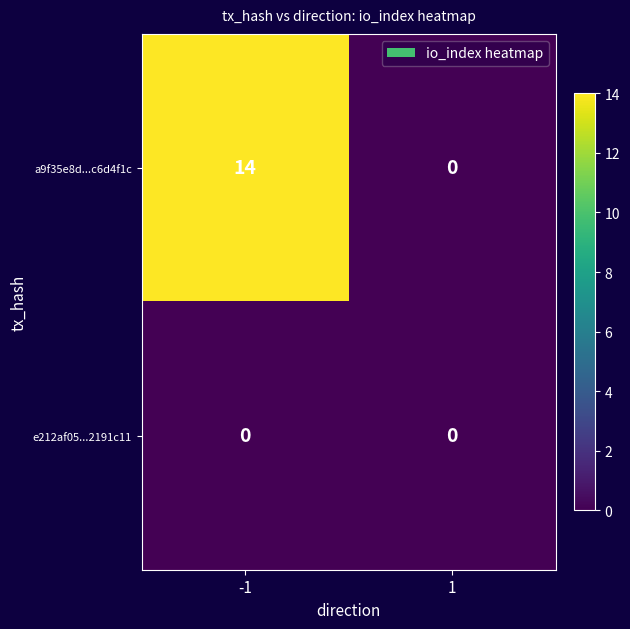

What is the sum of all a9f35e8d...c6d4f1c values?

14